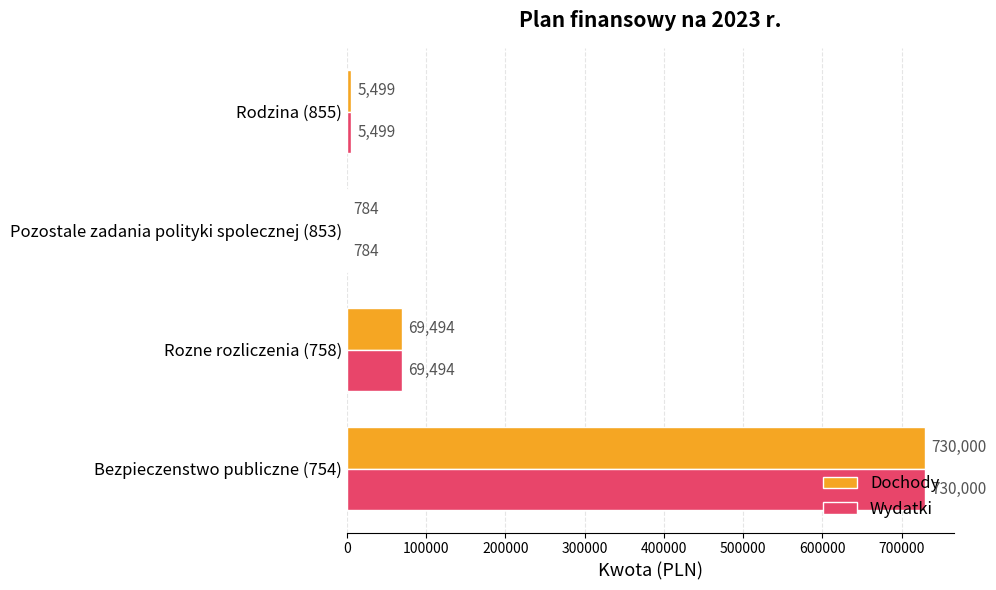

The value of Wydatki at Rozne rozliczenia (758) is 28849. True or false?

False